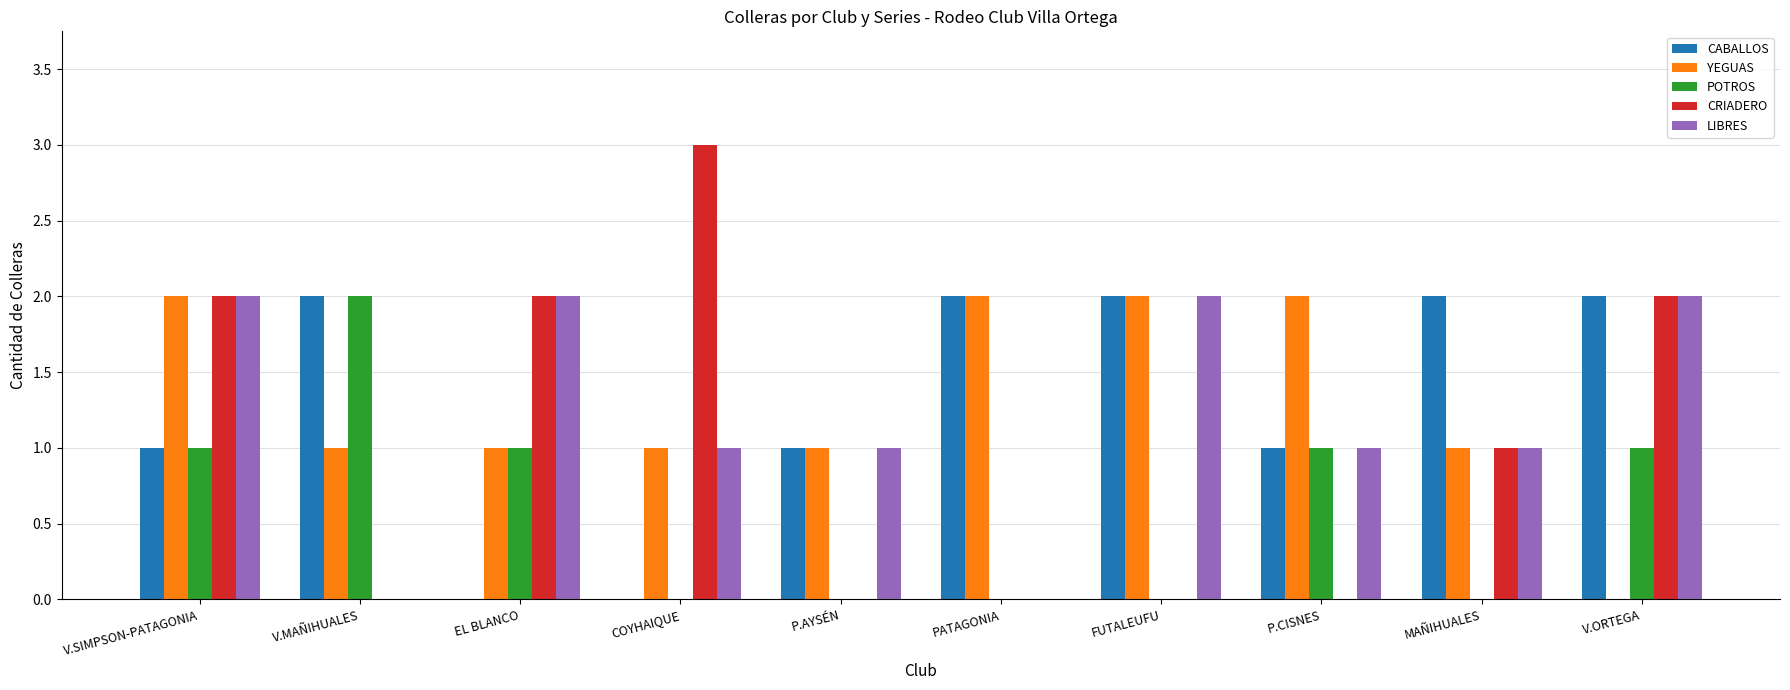

Is it true that CABALLOS equals 1 at P.AYSÉN?

True